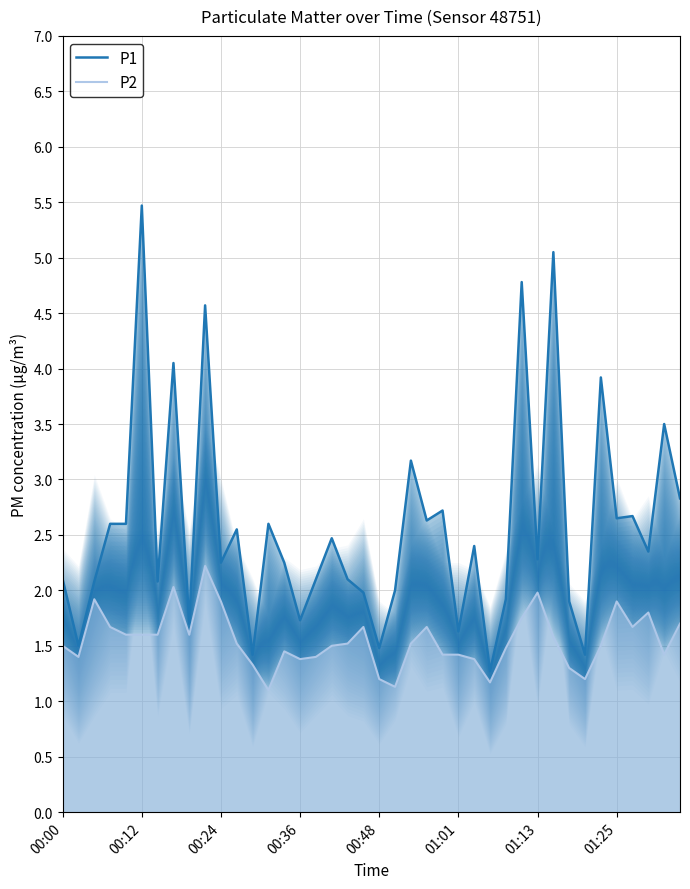

Count the number of categories in the chart.

40